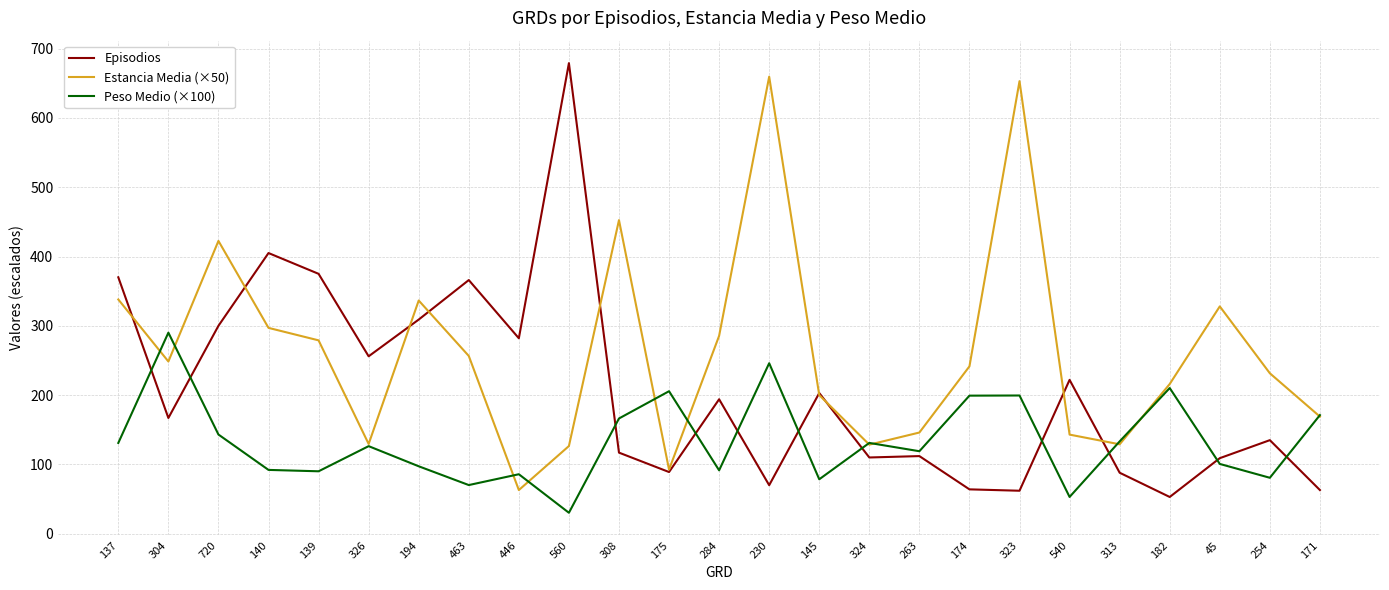

Between which two adjacent categories do Estancia Media (×50) and Episodios first intersect?

137 and 304